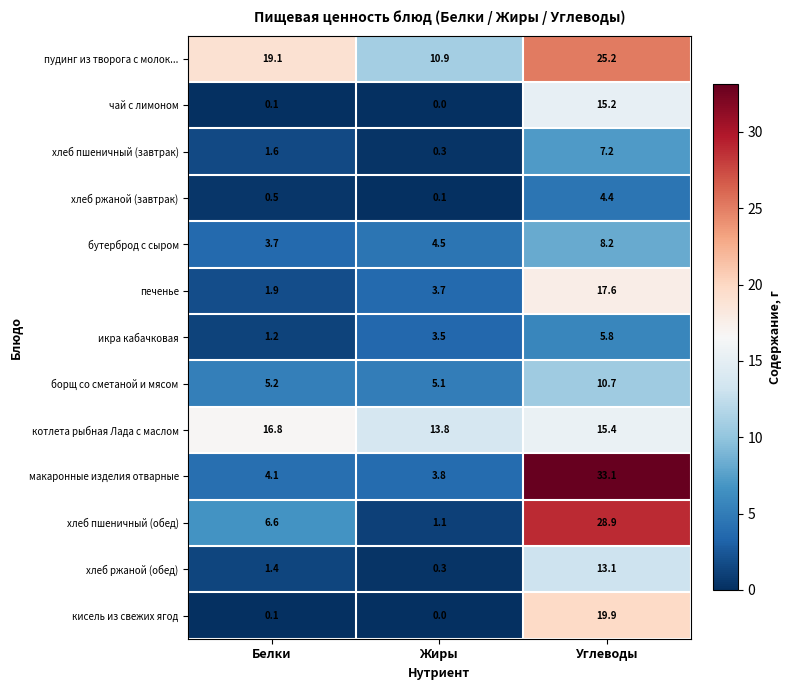

What is the average value of the икра кабачковая series?

3.5